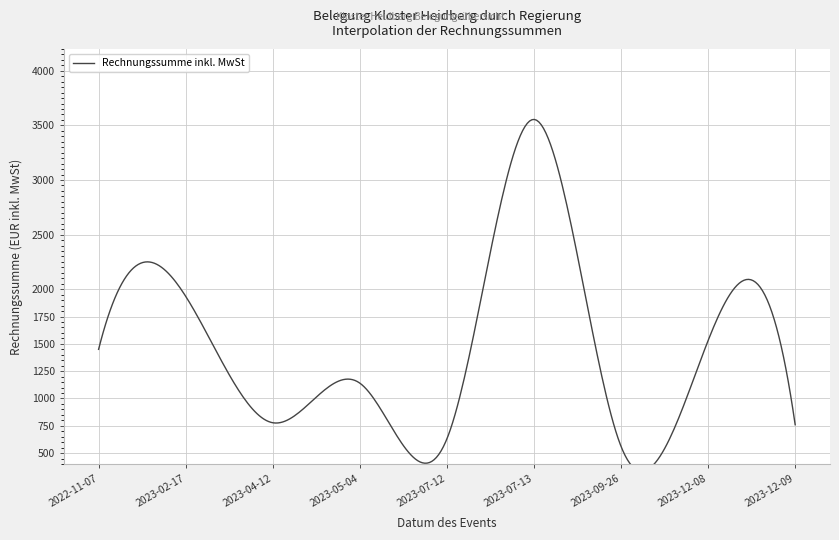

What is the ratio of the value at 2023-02-17 to the value at 2023-12-08?

1.3